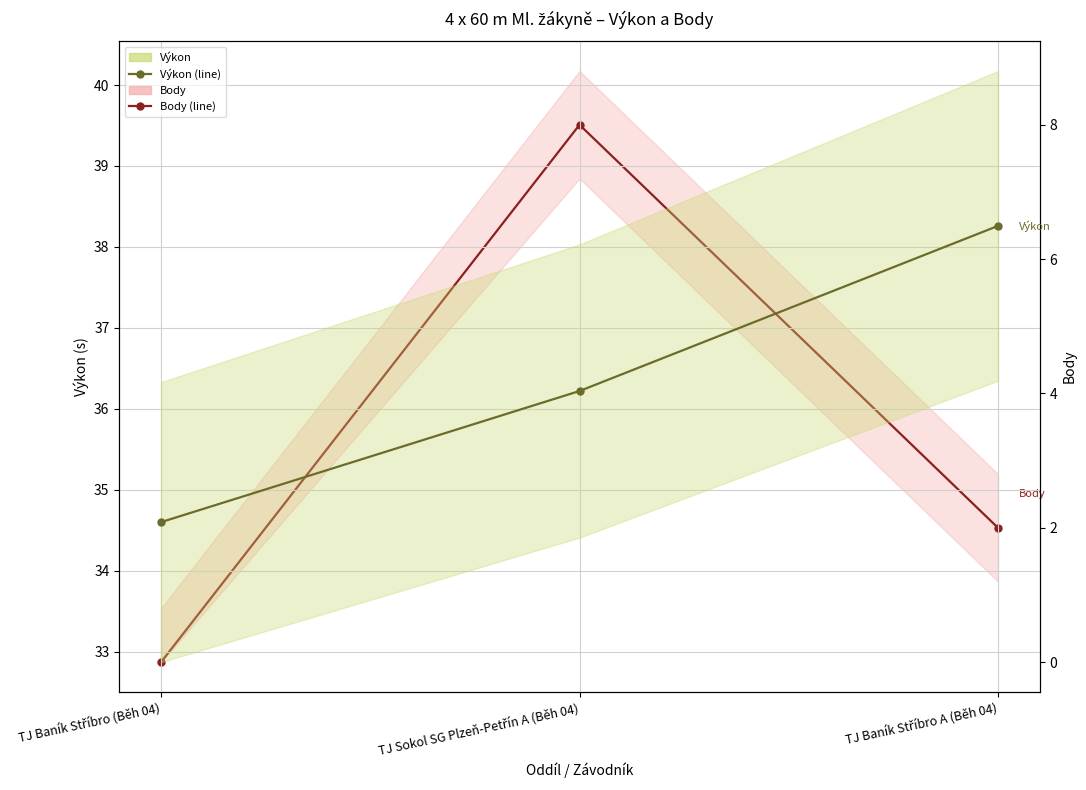

List the labels in order of Body value, smallest first.

TJ Baník Stříbro (Běh 04), TJ Baník Stříbro A (Běh 04), TJ Sokol SG Plzeň-Petřín A (Běh 04)